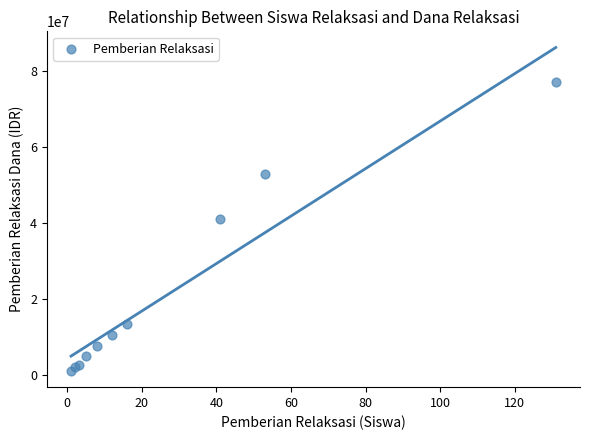

What Y value in the scatter plot is closest to 39000000?

41000000